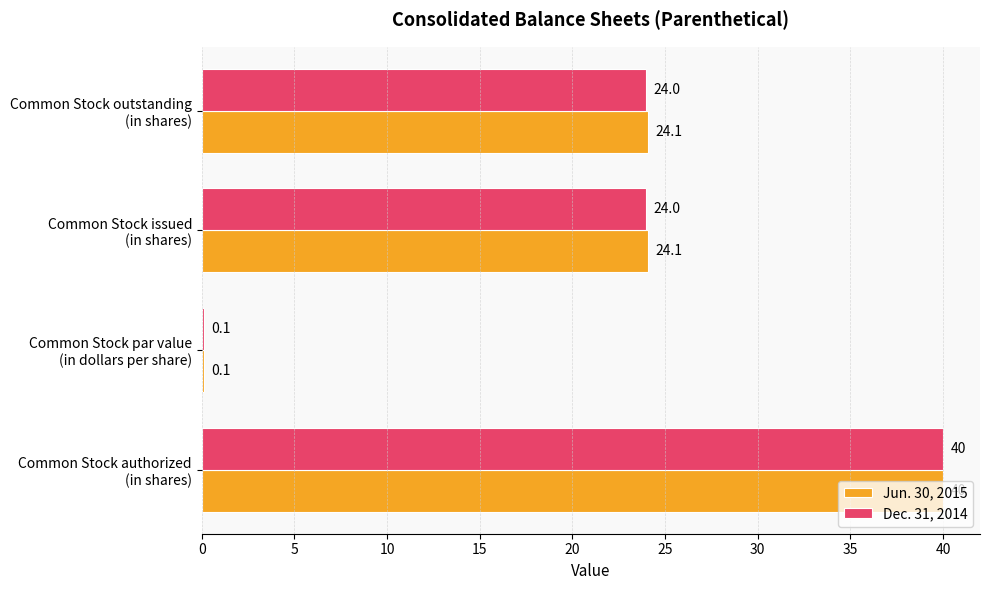

What is the maximum value for Jun. 30, 2015?

40.0